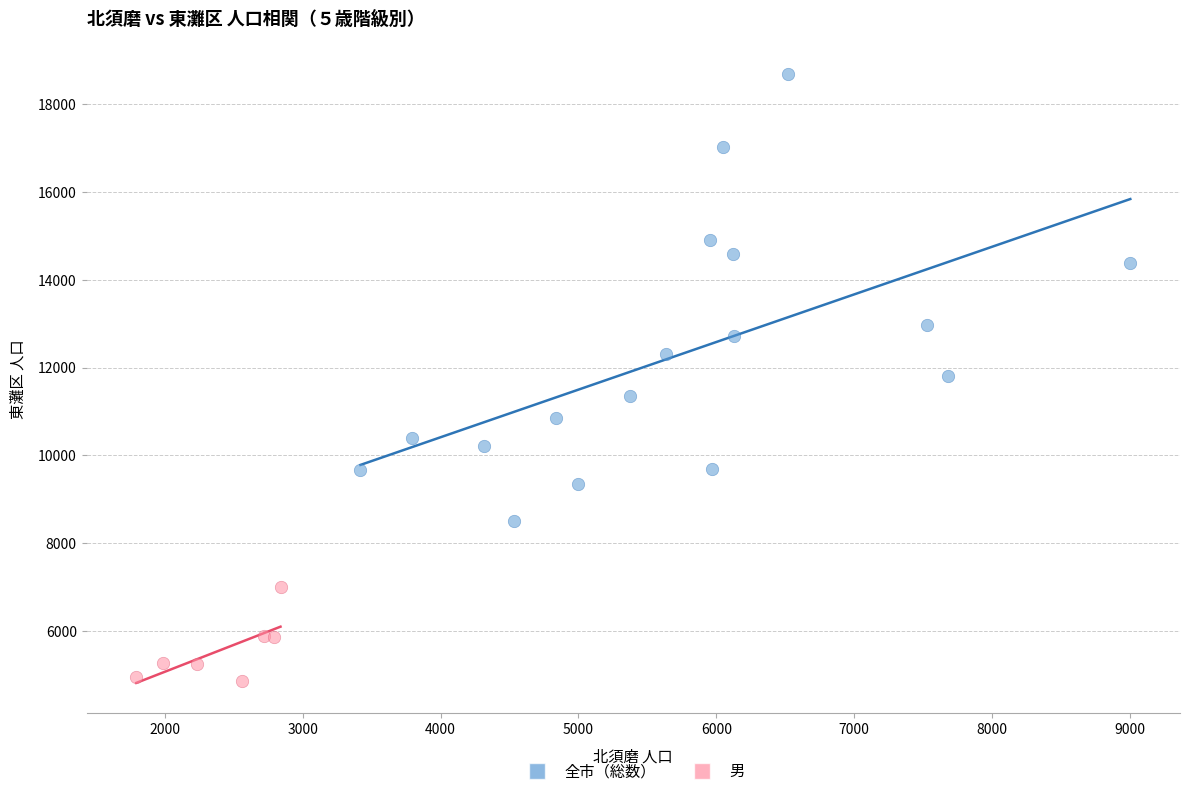

What are all the series names shown in the legend?

全市（総数）, 男